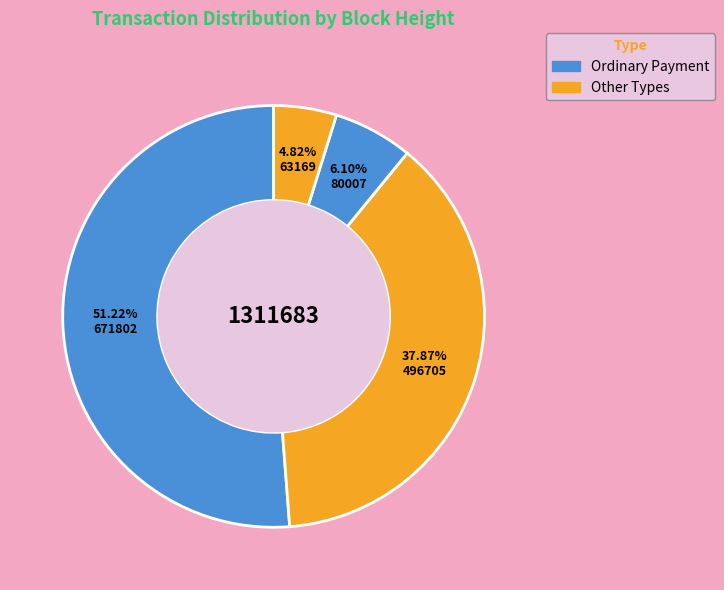

Which category has the smallest portion of the pie?

63169